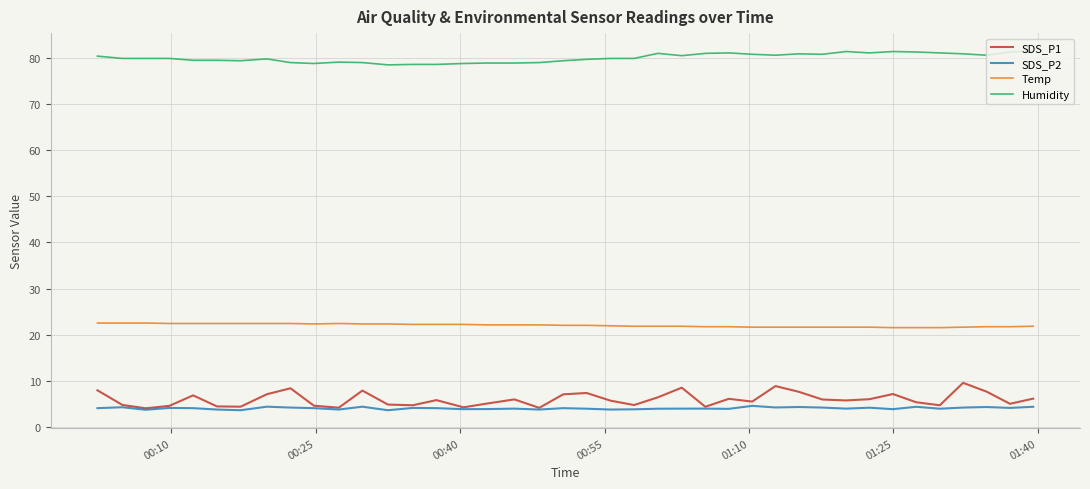

What is the maximum value for Humidity?

81.6